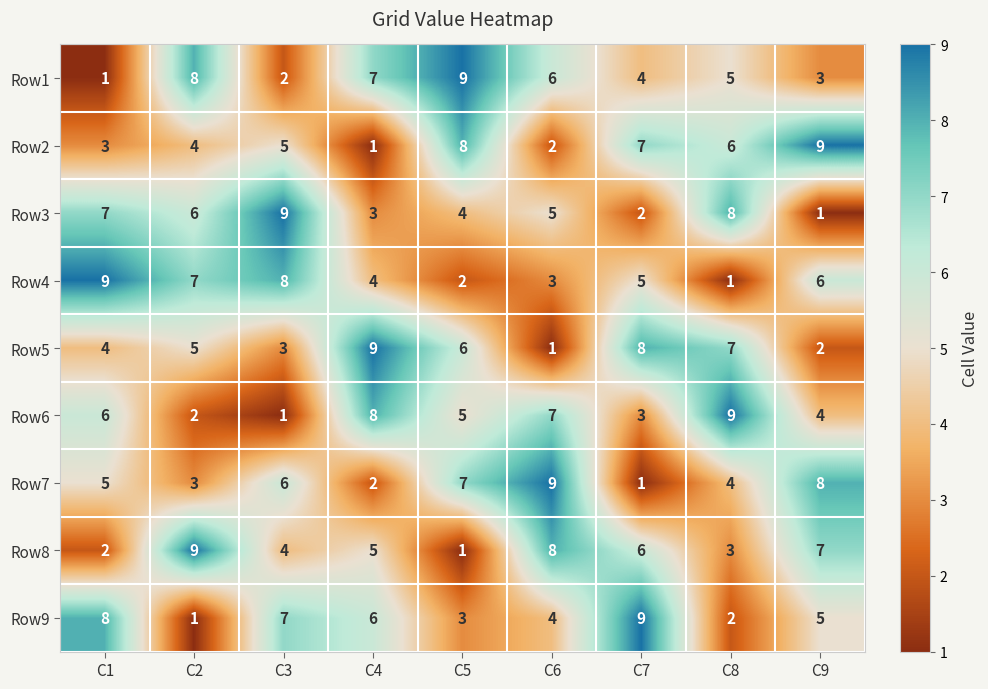

What is the difference between the highest and lowest values at C7?

8